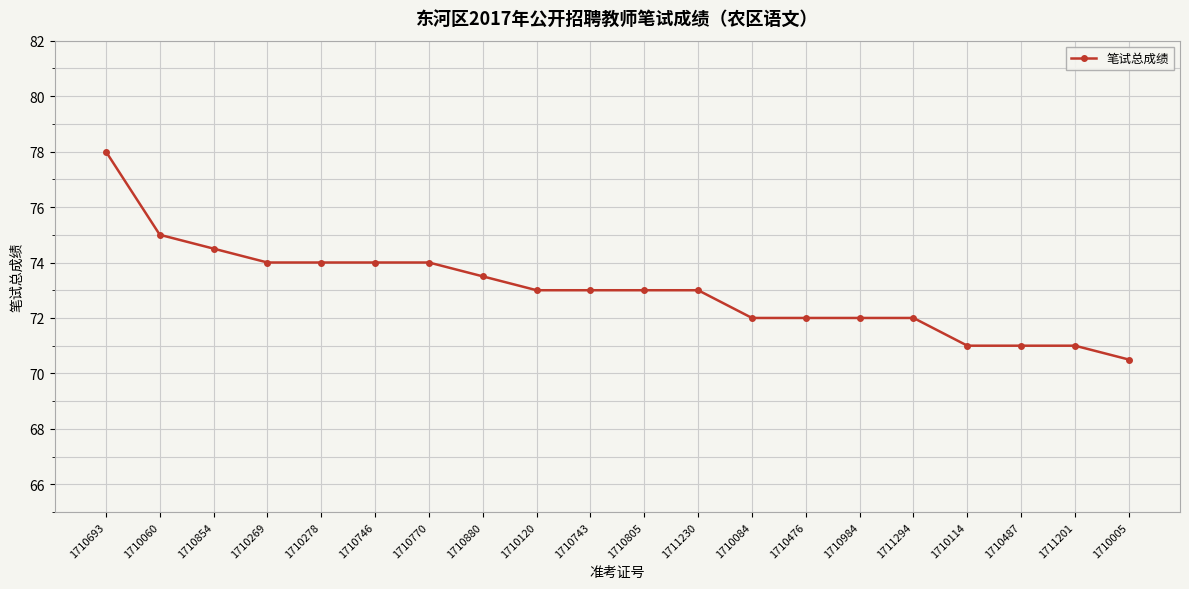

What is the approximate value at 1710084?

72.0